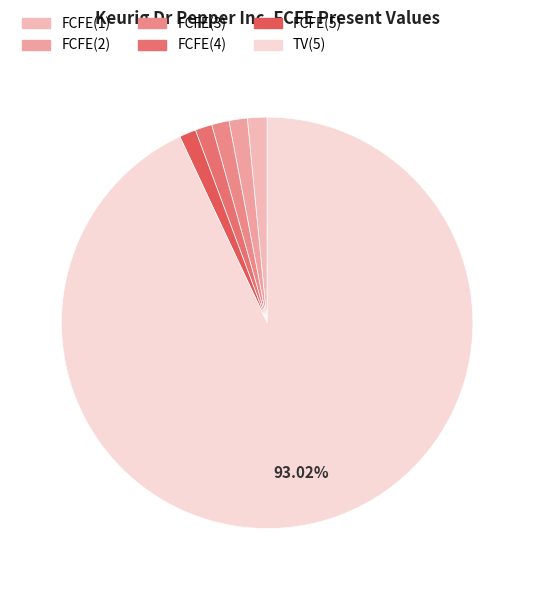

To the nearest percent, what portion does FCFE(5) represent?

1%